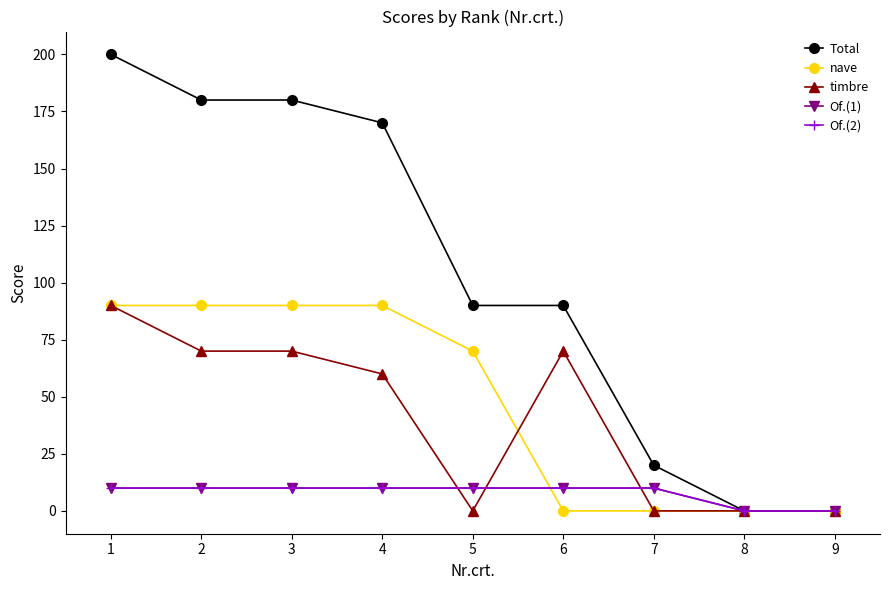

Reading left to right, what are all the values shown in this chart?

Total: 1=200	2=180	3=180	4=170	5=90	6=90	7=20	8=0	9=0
nave: 1=90	2=90	3=90	4=90	5=70	6=0	7=0	8=0	9=0
timbre: 1=90	2=70	3=70	4=60	5=0	6=70	7=0	8=0	9=0
Of.(1): 1=10	2=10	3=10	4=10	5=10	6=10	7=10	8=0	9=0
Of.(2): 1=10	2=10	3=10	4=10	5=10	6=10	7=10	8=0	9=0